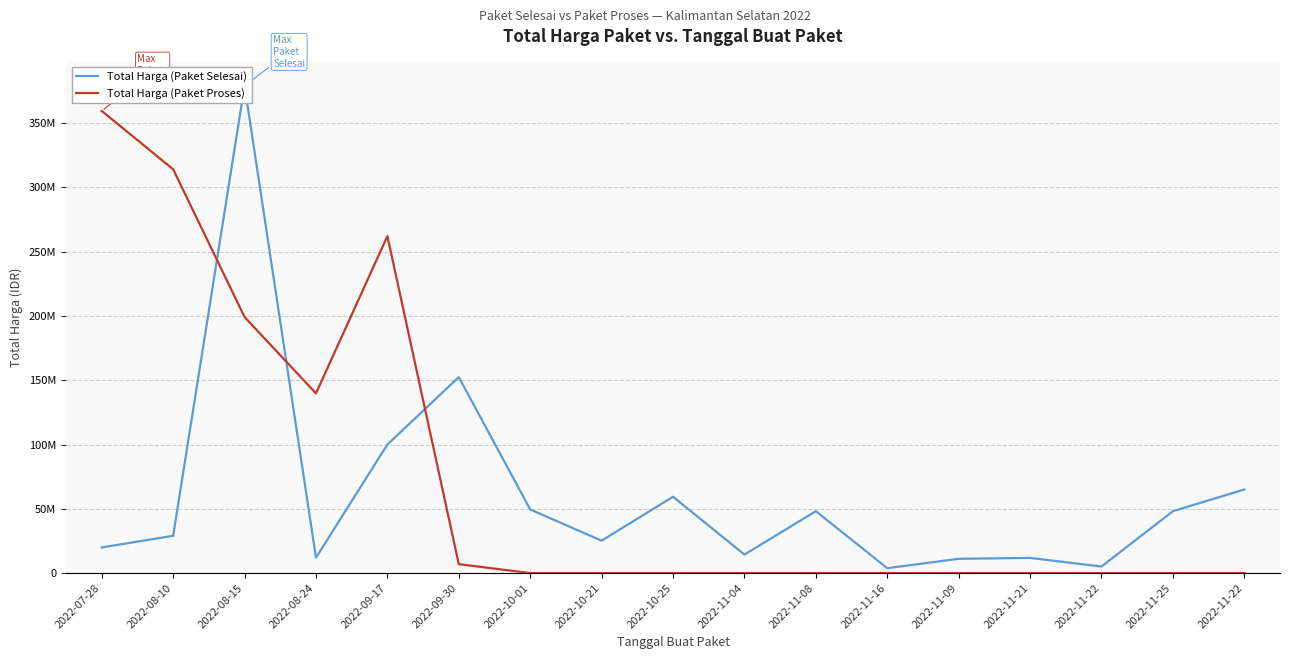

Reading left to right, transcribe all the data shown in this chart.

Total Harga (Paket Selesai): 2022-07-28=19950000	2022-08-10=29000000	2022-08-15=379075000	2022-08-24=12000000	2022-09-17=100000000	2022-09-30=152477000	2022-10-01=49478000	2022-10-21=25200000	2022-10-25=59375000	2022-11-04=14400000	2022-11-08=48140000	2022-11-16=3825000	2022-11-09=11100000	2022-11-21=11800000	2022-11-22=5093000	2022-11-25=48140000	2022-11-22=65000000
Total Harga (Paket Proses): 2022-07-28=359500000	2022-08-10=314121780	2022-08-15=199200000	2022-08-24=139800000	2022-09-17=262118150	2022-09-30=6936000	2022-10-01=0	2022-10-21=0	2022-10-25=0	2022-11-04=0	2022-11-08=0	2022-11-16=0	2022-11-09=0	2022-11-21=0	2022-11-22=0	2022-11-25=0	2022-11-22=0